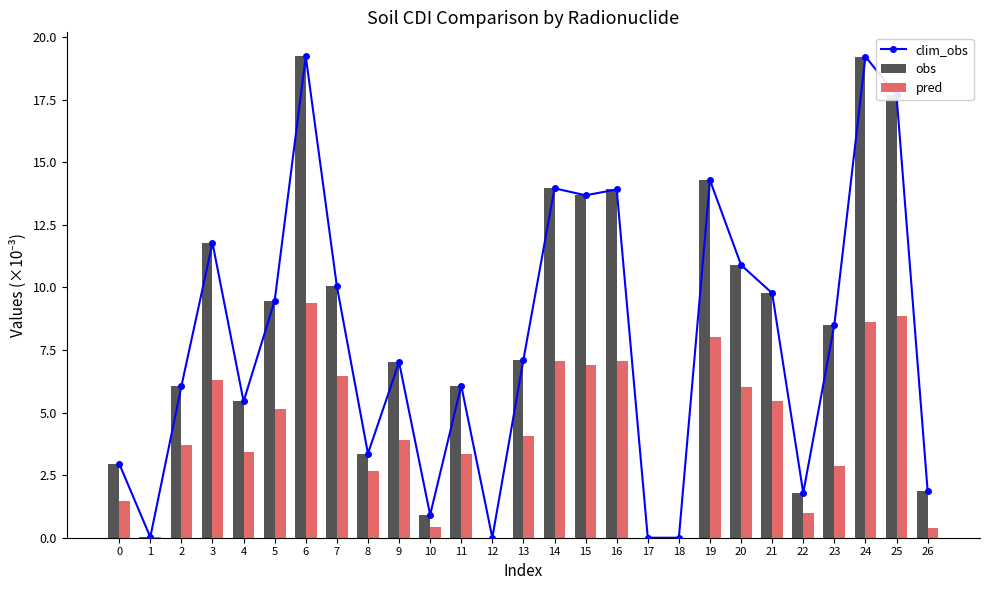

At which label does obs first exceed 7?

3